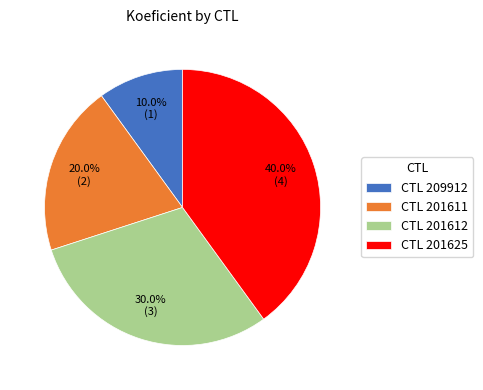

Rank the categories by value from highest to lowest.

CTL 201625, CTL 201612, CTL 201611, CTL 209912